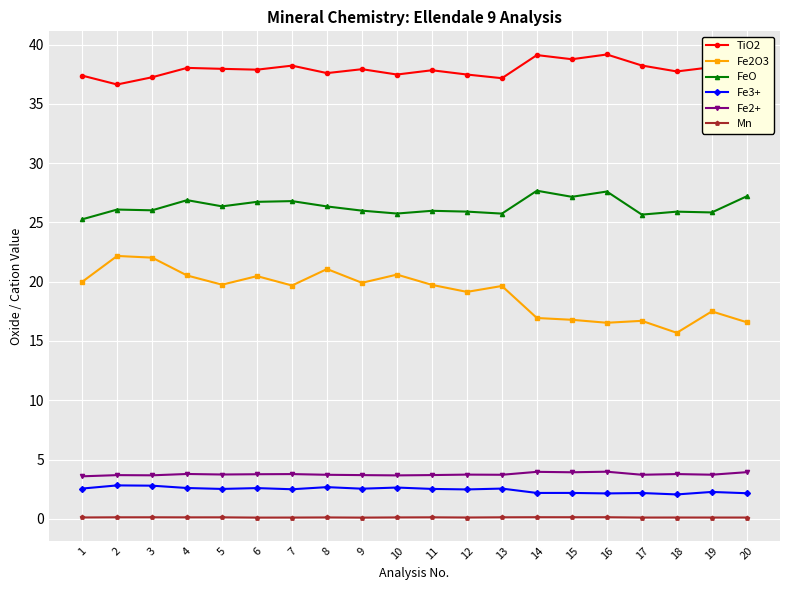

True or false: Mn has more than 2 points higher than both neighbors.

True